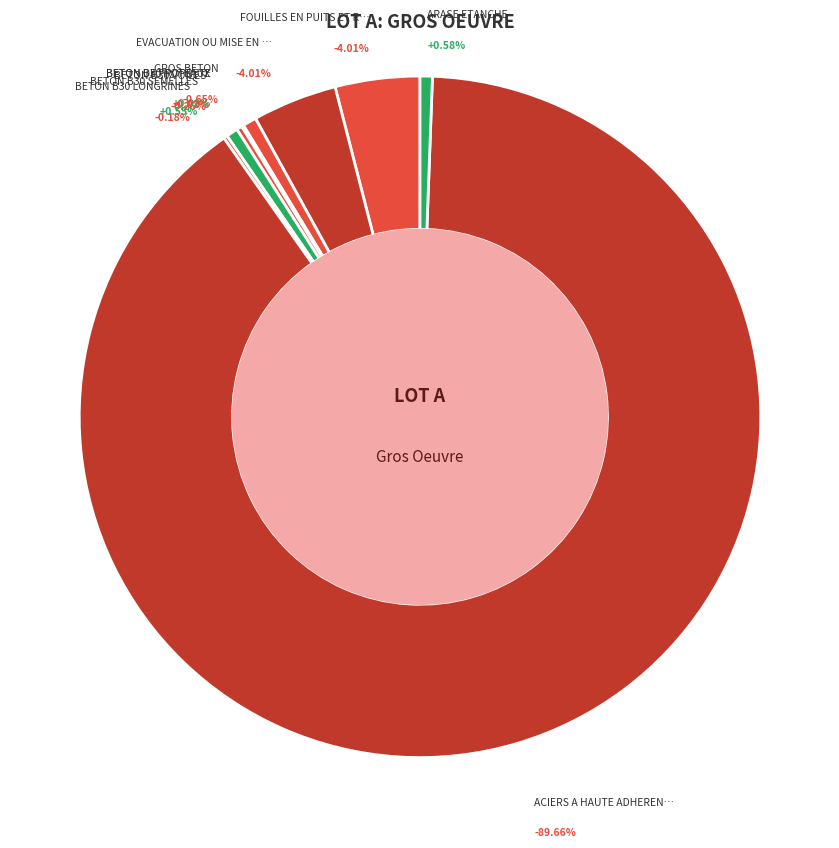

How many segments does this pie chart have?

10